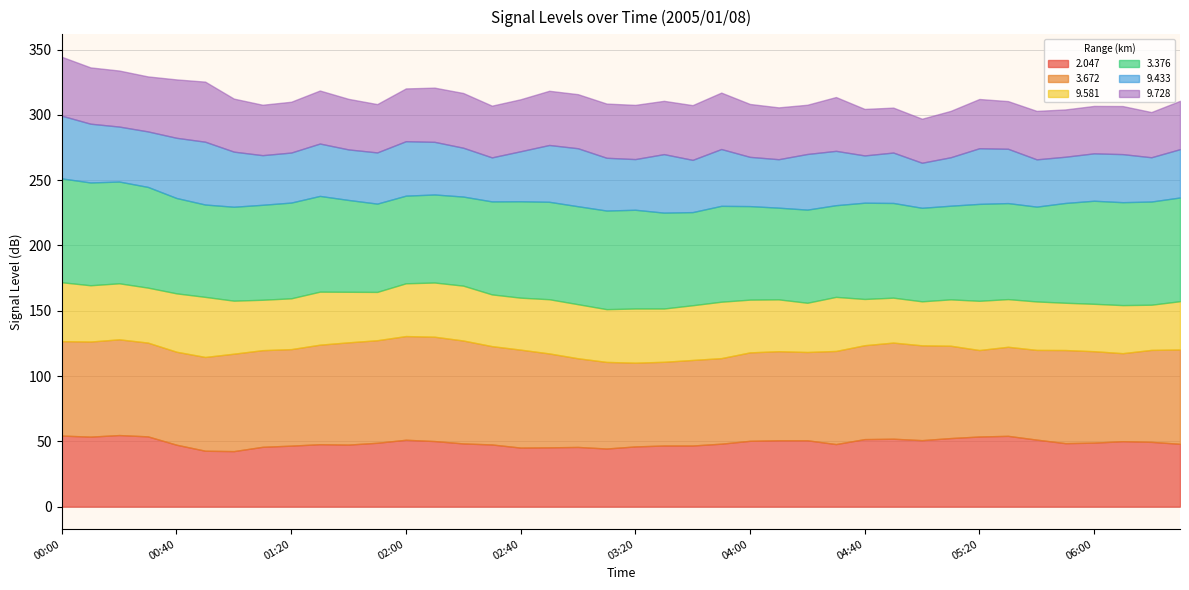

Where is   2.047 nearest to the value 48?

04:30